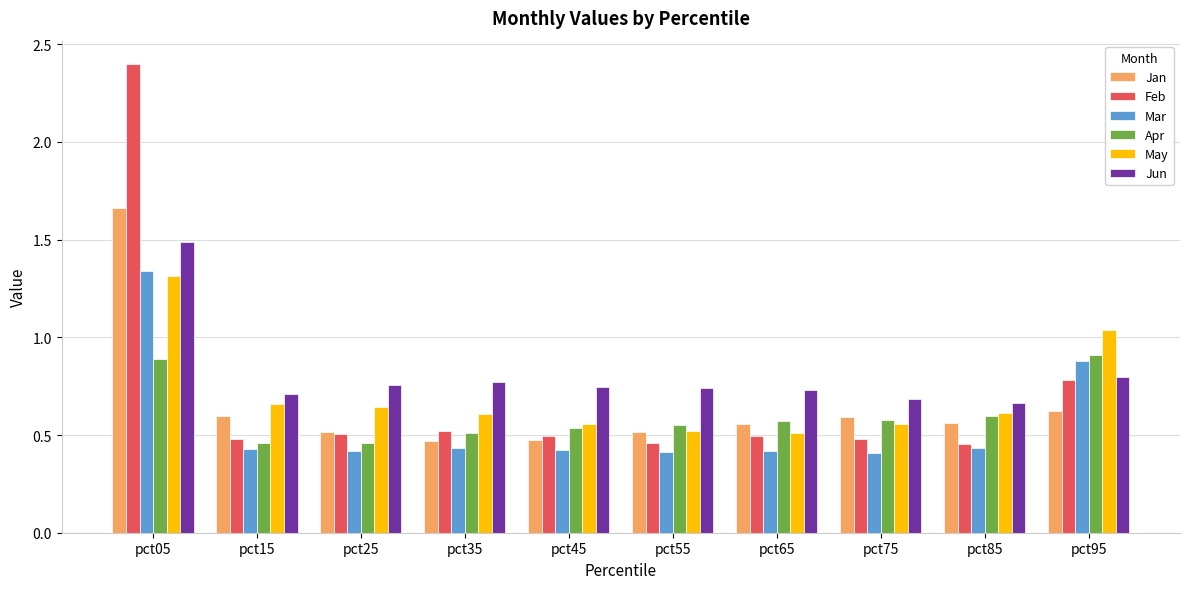

What is the total value across all series at pct55?

3.2